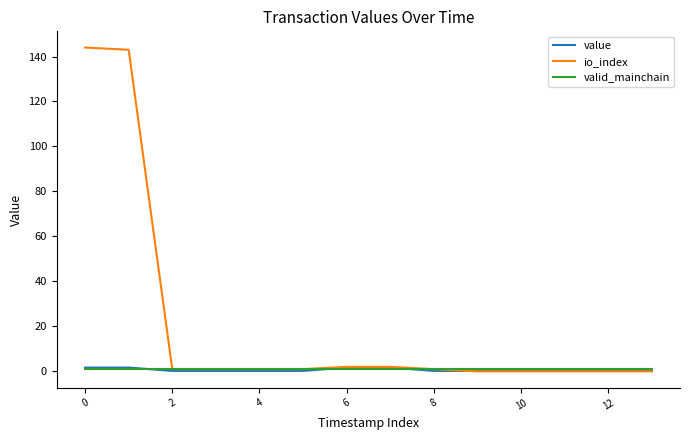

Which series has the largest total across all categories?

io_index